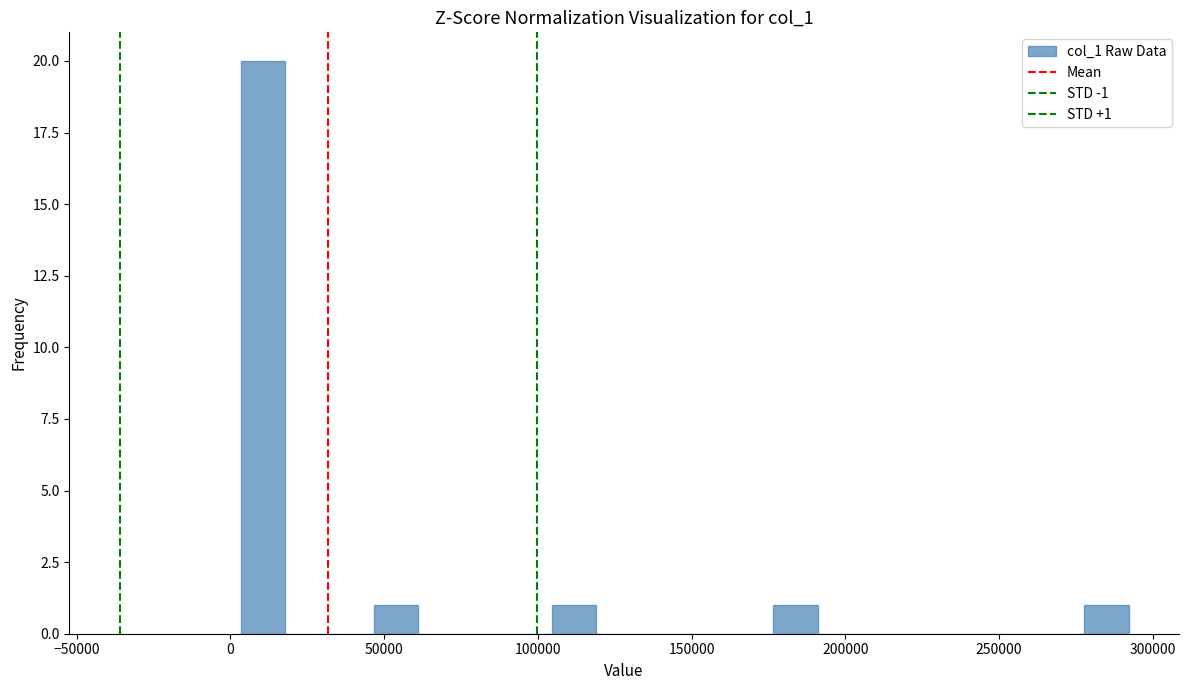

Read against the x-axis, roughly where is the centre of the tallest bar?

10000